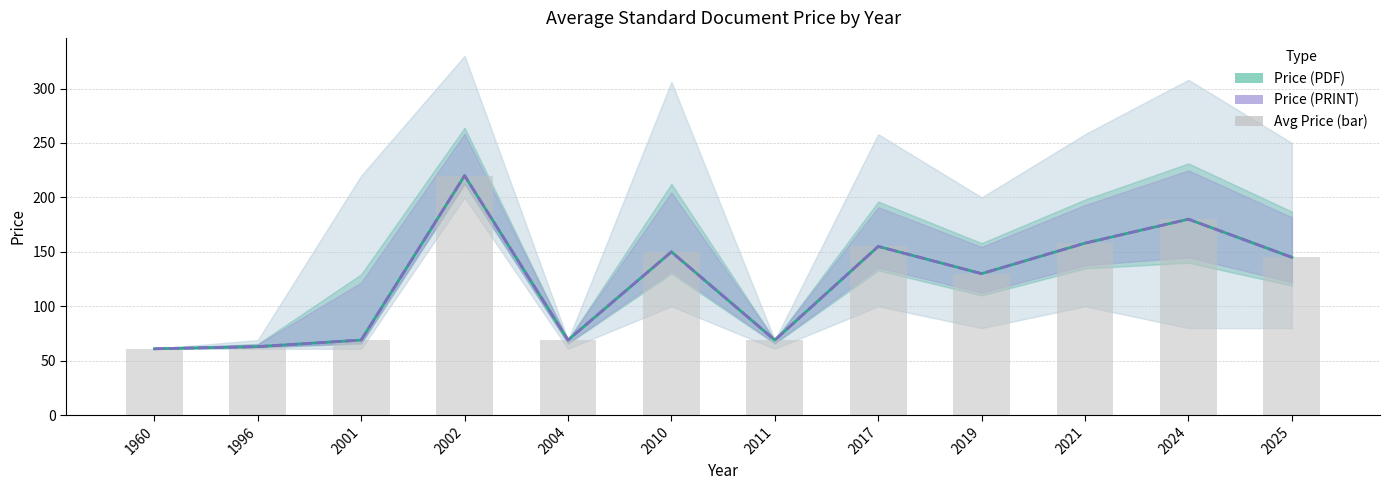

The value of Avg Price (bar) at 2011 is 107. True or false?

False